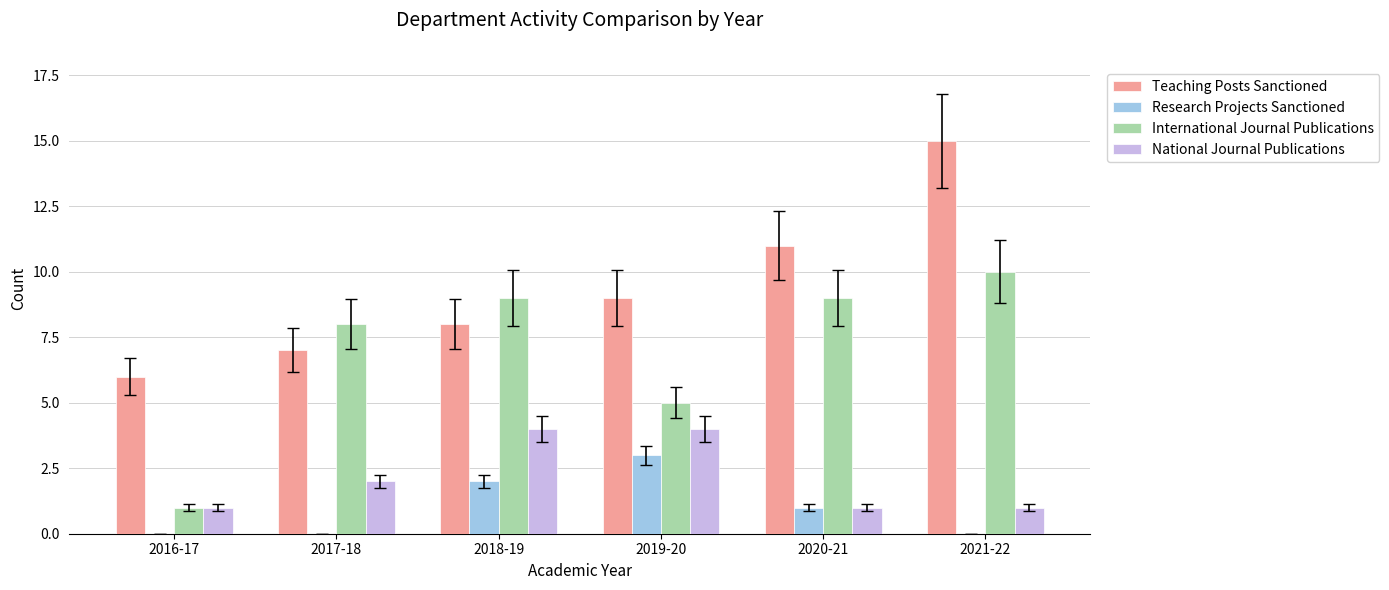

The Research Projects Sanctioned series shows 3 at 2019-20. True or false?

True